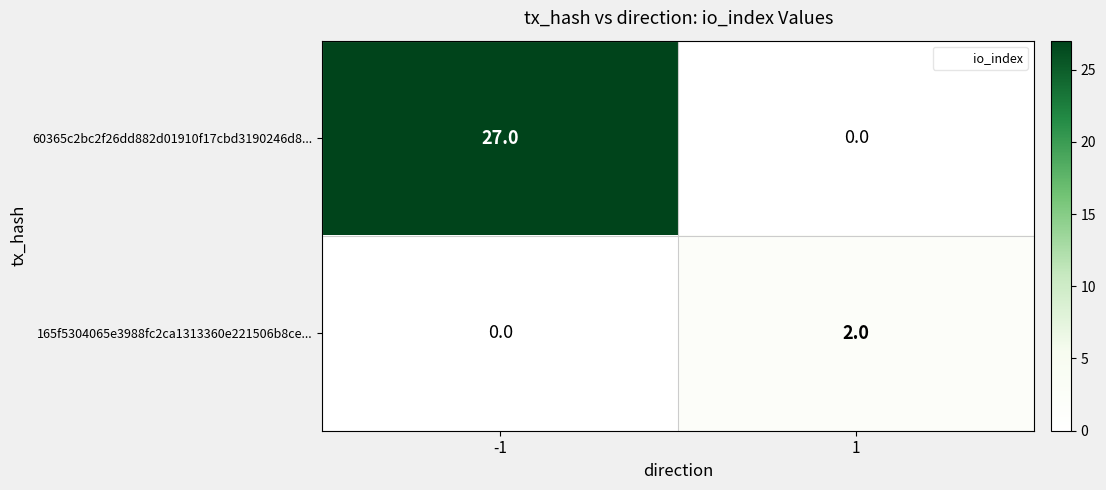

What is the sum of all 60365c2bc2f26dd882d01910f17cbd3190246d8... values?

27